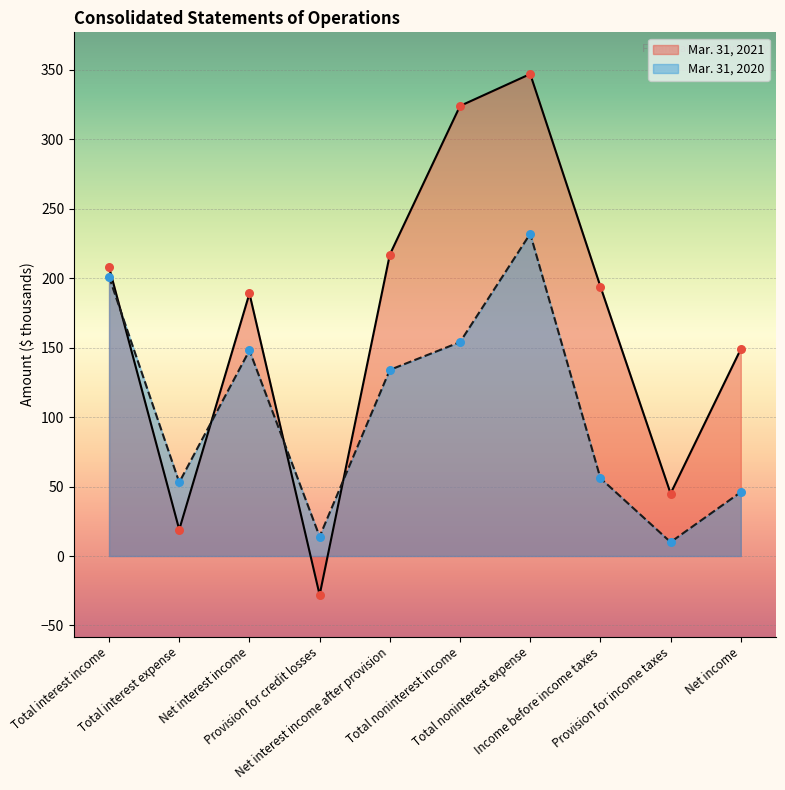

Which series reaches the maximum Y coordinate?

Mar. 31, 2021